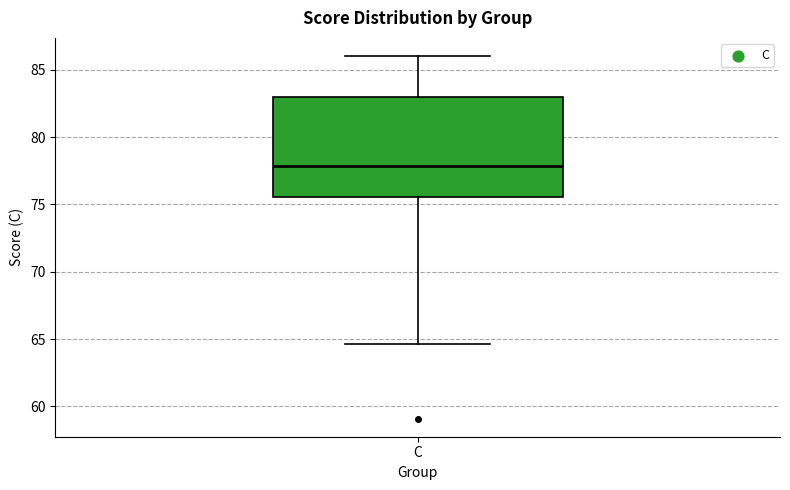

Read this box plot against the y-axis: the position of the median line, the range covered by the box, and the ends of both whiskers. The values are not printed on the chart, so give them approximately, as read against the axis.

median 78.0, box 75.5 to 83.0, whiskers 64.5 to 86.0